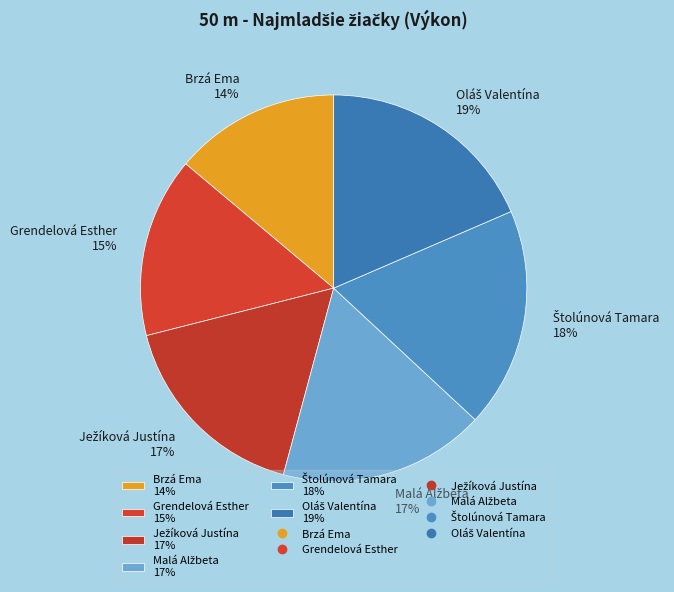

Does Brzá Ema 14% represent more than half of the total?

No